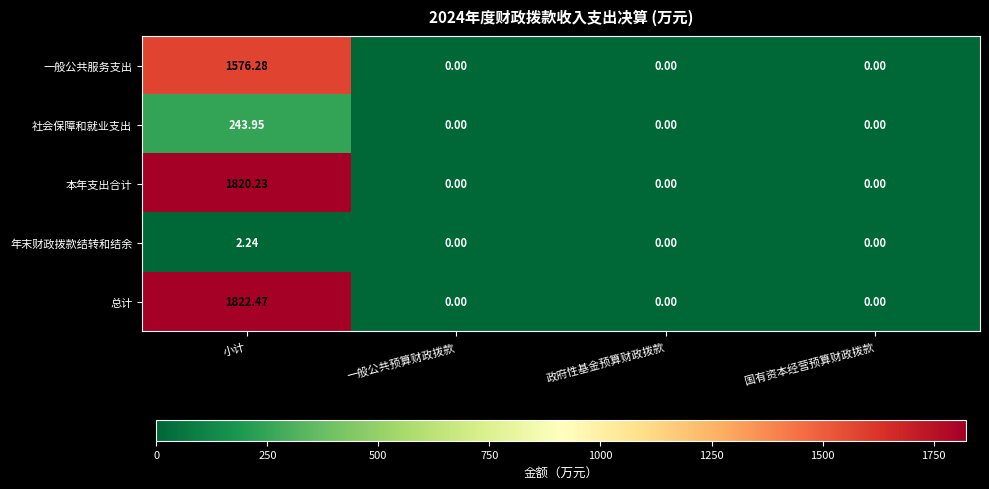

At which category does the chart reach its peak across all series?

小计